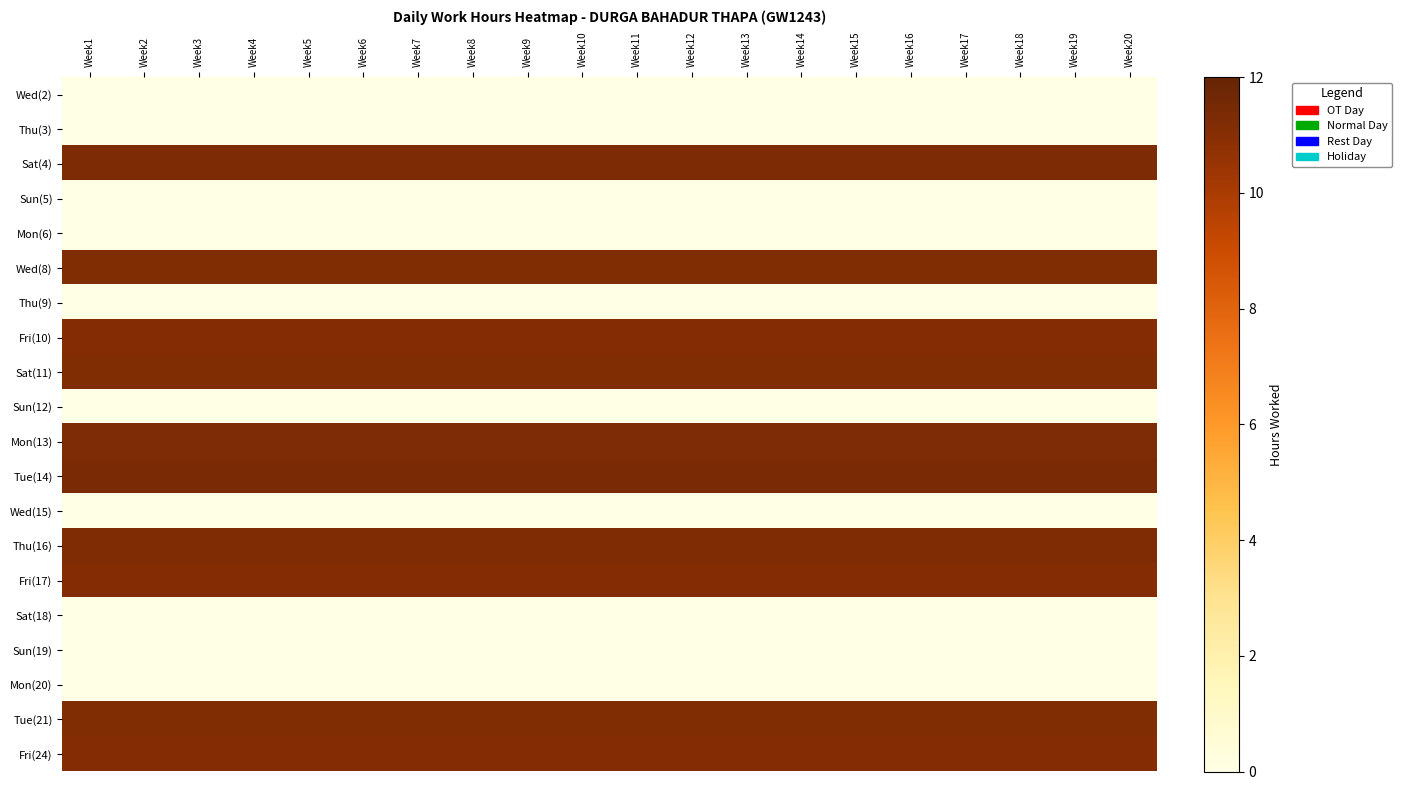

Reading left to right, transcribe all the data shown in this chart.

Wed(2): Week1=0.0	Week2=0.0	Week3=0.0	Week4=0.0	Week5=0.0	Week6=0.0	Week7=0.0	Week8=0.0	Week9=0.0	Week10=0.0	Week11=0.0	Week12=0.0	Week13=0.0	Week14=0.0	Week15=0.0	Week16=0.0	Week17=0.0	Week18=0.0	Week19=0.0	Week20=0.0
Thu(3): Week1=0.0	Week2=0.0	Week3=0.0	Week4=0.0	Week5=0.0	Week6=0.0	Week7=0.0	Week8=0.0	Week9=0.0	Week10=0.0	Week11=0.0	Week12=0.0	Week13=0.0	Week14=0.0	Week15=0.0	Week16=0.0	Week17=0.0	Week18=0.0	Week19=0.0	Week20=0.0
Sat(4): Week1=11.3	Week2=11.3	Week3=11.3	Week4=11.3	Week5=11.3	Week6=11.3	Week7=11.3	Week8=11.3	Week9=11.3	Week10=11.3	Week11=11.3	Week12=11.3	Week13=11.3	Week14=11.3	Week15=11.3	Week16=11.3	Week17=11.3	Week18=11.3	Week19=11.3	Week20=11.3
Sun(5): Week1=0.0	Week2=0.0	Week3=0.0	Week4=0.0	Week5=0.0	Week6=0.0	Week7=0.0	Week8=0.0	Week9=0.0	Week10=0.0	Week11=0.0	Week12=0.0	Week13=0.0	Week14=0.0	Week15=0.0	Week16=0.0	Week17=0.0	Week18=0.0	Week19=0.0	Week20=0.0
Mon(6): Week1=0.0	Week2=0.0	Week3=0.0	Week4=0.0	Week5=0.0	Week6=0.0	Week7=0.0	Week8=0.0	Week9=0.0	Week10=0.0	Week11=0.0	Week12=0.0	Week13=0.0	Week14=0.0	Week15=0.0	Week16=0.0	Week17=0.0	Week18=0.0	Week19=0.0	Week20=0.0
Wed(8): Week1=11.2	Week2=11.2	Week3=11.2	Week4=11.2	Week5=11.2	Week6=11.2	Week7=11.2	Week8=11.2	Week9=11.2	Week10=11.2	Week11=11.2	Week12=11.2	Week13=11.2	Week14=11.2	Week15=11.2	Week16=11.2	Week17=11.2	Week18=11.2	Week19=11.2	Week20=11.2
Thu(9): Week1=0.0	Week2=0.0	Week3=0.0	Week4=0.0	Week5=0.0	Week6=0.0	Week7=0.0	Week8=0.0	Week9=0.0	Week10=0.0	Week11=0.0	Week12=0.0	Week13=0.0	Week14=0.0	Week15=0.0	Week16=0.0	Week17=0.0	Week18=0.0	Week19=0.0	Week20=0.0
Fri(10): Week1=11.1	Week2=11.1	Week3=11.1	Week4=11.1	Week5=11.1	Week6=11.1	Week7=11.1	Week8=11.1	Week9=11.1	Week10=11.1	Week11=11.1	Week12=11.1	Week13=11.1	Week14=11.1	Week15=11.1	Week16=11.1	Week17=11.1	Week18=11.1	Week19=11.1	Week20=11.1
Sat(11): Week1=11.2	Week2=11.2	Week3=11.2	Week4=11.2	Week5=11.2	Week6=11.2	Week7=11.2	Week8=11.2	Week9=11.2	Week10=11.2	Week11=11.2	Week12=11.2	Week13=11.2	Week14=11.2	Week15=11.2	Week16=11.2	Week17=11.2	Week18=11.2	Week19=11.2	Week20=11.2
Sun(12): Week1=0.0	Week2=0.0	Week3=0.0	Week4=0.0	Week5=0.0	Week6=0.0	Week7=0.0	Week8=0.0	Week9=0.0	Week10=0.0	Week11=0.0	Week12=0.0	Week13=0.0	Week14=0.0	Week15=0.0	Week16=0.0	Week17=0.0	Week18=0.0	Week19=0.0	Week20=0.0
Mon(13): Week1=11.3	Week2=11.3	Week3=11.3	Week4=11.3	Week5=11.3	Week6=11.3	Week7=11.3	Week8=11.3	Week9=11.3	Week10=11.3	Week11=11.3	Week12=11.3	Week13=11.3	Week14=11.3	Week15=11.3	Week16=11.3	Week17=11.3	Week18=11.3	Week19=11.3	Week20=11.3
Tue(14): Week1=11.4	Week2=11.4	Week3=11.4	Week4=11.4	Week5=11.4	Week6=11.4	Week7=11.4	Week8=11.4	Week9=11.4	Week10=11.4	Week11=11.4	Week12=11.4	Week13=11.4	Week14=11.4	Week15=11.4	Week16=11.4	Week17=11.4	Week18=11.4	Week19=11.4	Week20=11.4
Wed(15): Week1=0.0	Week2=0.0	Week3=0.0	Week4=0.0	Week5=0.0	Week6=0.0	Week7=0.0	Week8=0.0	Week9=0.0	Week10=0.0	Week11=0.0	Week12=0.0	Week13=0.0	Week14=0.0	Week15=0.0	Week16=0.0	Week17=0.0	Week18=0.0	Week19=0.0	Week20=0.0
Thu(16): Week1=11.2	Week2=11.2	Week3=11.2	Week4=11.2	Week5=11.2	Week6=11.2	Week7=11.2	Week8=11.2	Week9=11.2	Week10=11.2	Week11=11.2	Week12=11.2	Week13=11.2	Week14=11.2	Week15=11.2	Week16=11.2	Week17=11.2	Week18=11.2	Week19=11.2	Week20=11.2
Fri(17): Week1=11.1	Week2=11.1	Week3=11.1	Week4=11.1	Week5=11.1	Week6=11.1	Week7=11.1	Week8=11.1	Week9=11.1	Week10=11.1	Week11=11.1	Week12=11.1	Week13=11.1	Week14=11.1	Week15=11.1	Week16=11.1	Week17=11.1	Week18=11.1	Week19=11.1	Week20=11.1
Sat(18): Week1=0.0	Week2=0.0	Week3=0.0	Week4=0.0	Week5=0.0	Week6=0.0	Week7=0.0	Week8=0.0	Week9=0.0	Week10=0.0	Week11=0.0	Week12=0.0	Week13=0.0	Week14=0.0	Week15=0.0	Week16=0.0	Week17=0.0	Week18=0.0	Week19=0.0	Week20=0.0
Sun(19): Week1=0.0	Week2=0.0	Week3=0.0	Week4=0.0	Week5=0.0	Week6=0.0	Week7=0.0	Week8=0.0	Week9=0.0	Week10=0.0	Week11=0.0	Week12=0.0	Week13=0.0	Week14=0.0	Week15=0.0	Week16=0.0	Week17=0.0	Week18=0.0	Week19=0.0	Week20=0.0
Mon(20): Week1=0.0	Week2=0.0	Week3=0.0	Week4=0.0	Week5=0.0	Week6=0.0	Week7=0.0	Week8=0.0	Week9=0.0	Week10=0.0	Week11=0.0	Week12=0.0	Week13=0.0	Week14=0.0	Week15=0.0	Week16=0.0	Week17=0.0	Week18=0.0	Week19=0.0	Week20=0.0
Tue(21): Week1=11.2	Week2=11.2	Week3=11.2	Week4=11.2	Week5=11.2	Week6=11.2	Week7=11.2	Week8=11.2	Week9=11.2	Week10=11.2	Week11=11.2	Week12=11.2	Week13=11.2	Week14=11.2	Week15=11.2	Week16=11.2	Week17=11.2	Week18=11.2	Week19=11.2	Week20=11.2
Fri(24): Week1=11.1	Week2=11.1	Week3=11.1	Week4=11.1	Week5=11.1	Week6=11.1	Week7=11.1	Week8=11.1	Week9=11.1	Week10=11.1	Week11=11.1	Week12=11.1	Week13=11.1	Week14=11.1	Week15=11.1	Week16=11.1	Week17=11.1	Week18=11.1	Week19=11.1	Week20=11.1